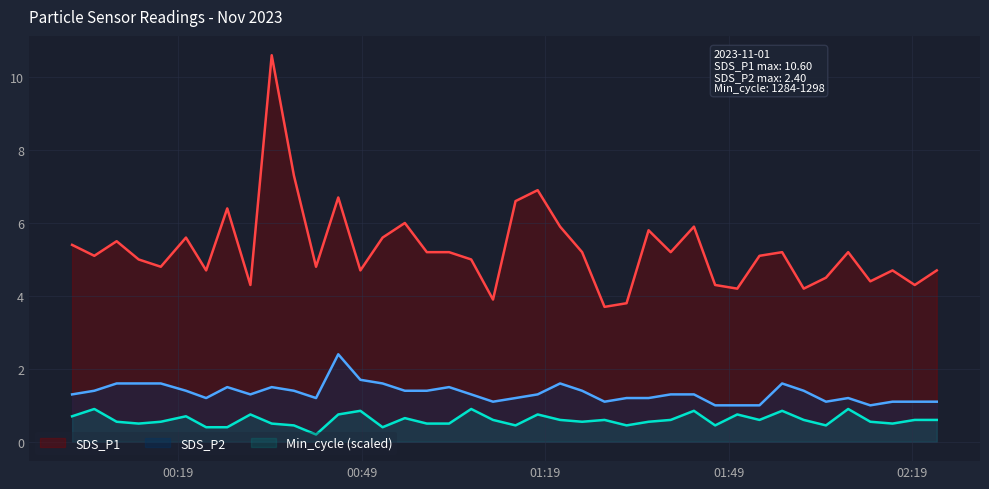

What is the average value of the SDS_P2 series?

1.3